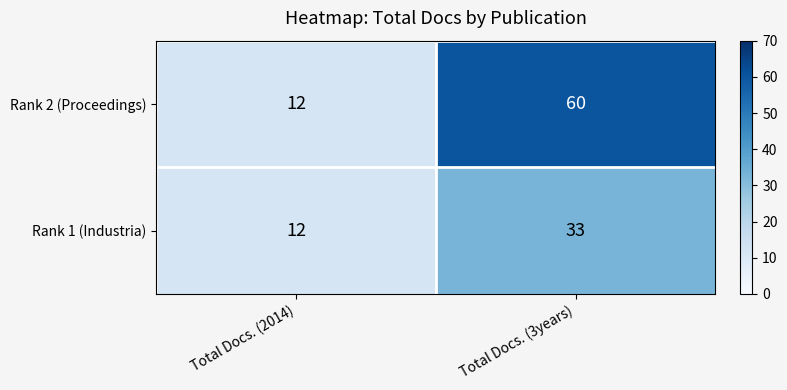

Count the number of data series in this chart.

2